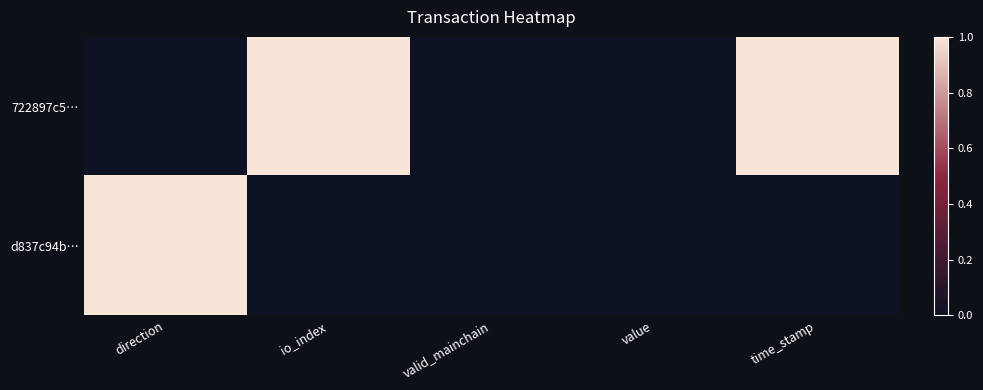

Reading left to right, what are all the values shown in this chart?

722897c5…: direction=0	io_index=1	valid_mainchain=0	value=0	time_stamp=1
d837c94b…: direction=1	io_index=0	valid_mainchain=0	value=0	time_stamp=0